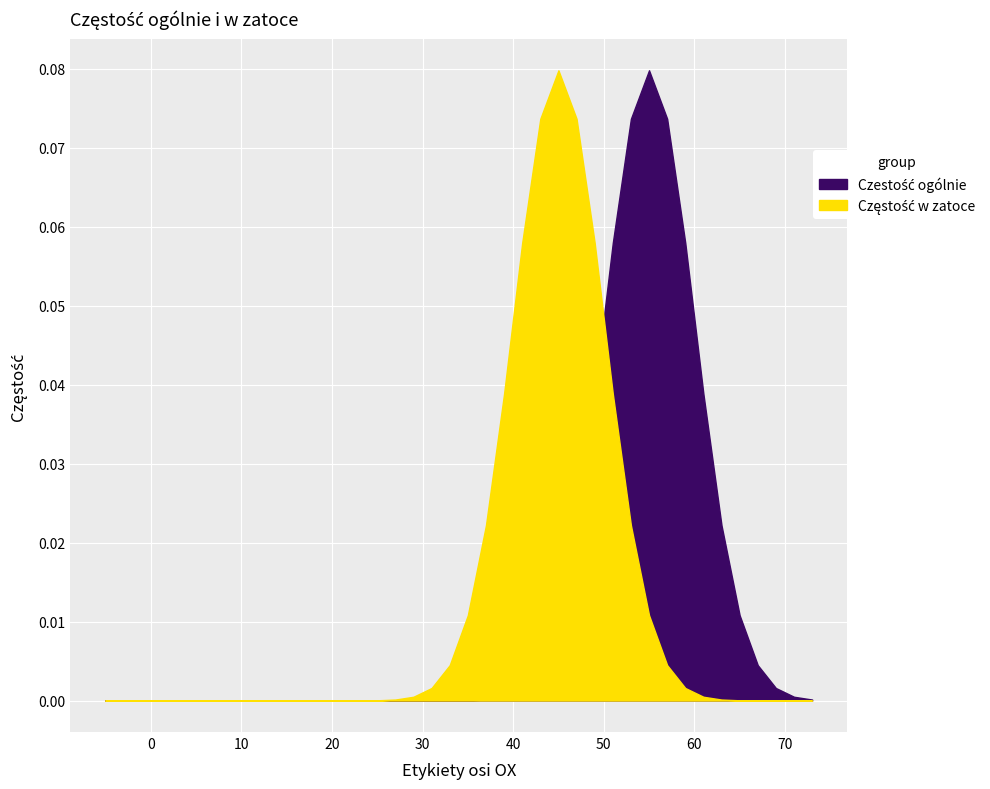

True or false: Czestość ogólnie has more than 2 interior local peaks.

False